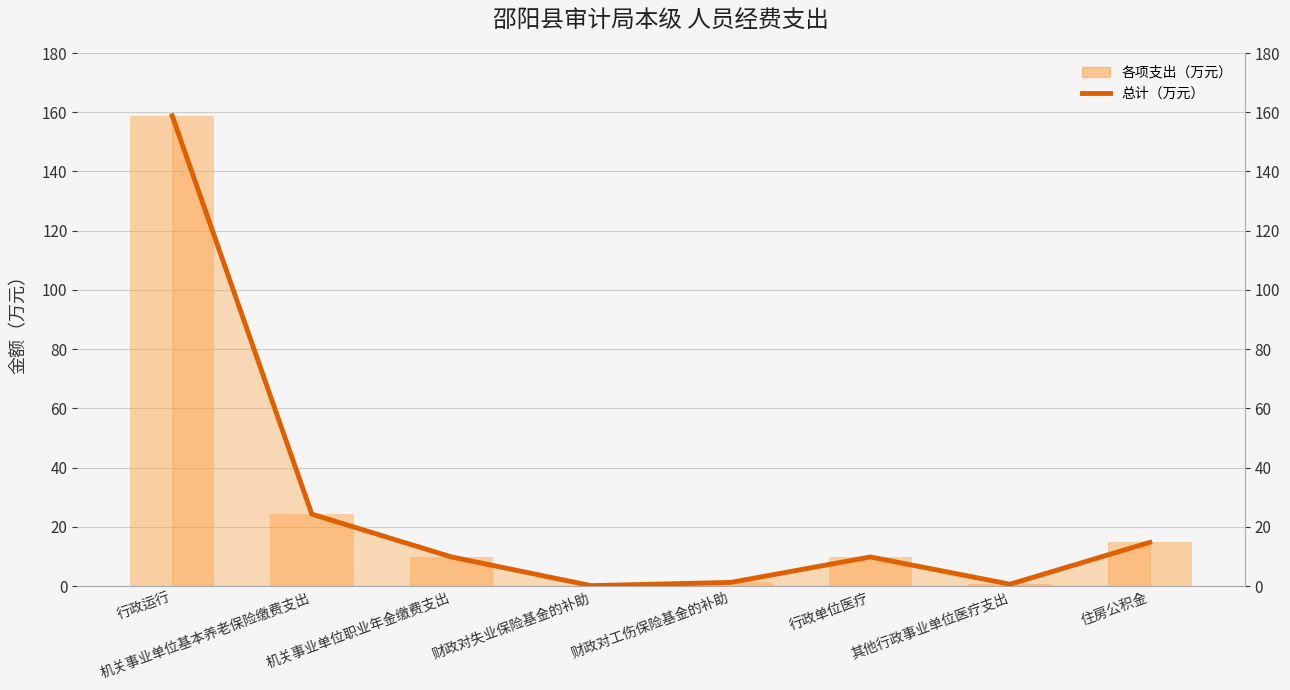

Reading left to right, what are all the values shown in this chart?

总计（万元）: 行政运行=158.8	机关事业单位基本养老保险缴费支出=24.3	机关事业单位职业年金缴费支出=9.8	财政对失业保险基金的补助=0.1	财政对工伤保险基金的补助=1.2	行政单位医疗=9.8	其他行政事业单位医疗支出=0.6	住房公积金=14.8
各项支出（万元）: 行政运行=158.8	机关事业单位基本养老保险缴费支出=24.3	机关事业单位职业年金缴费支出=9.8	财政对失业保险基金的补助=0.1	财政对工伤保险基金的补助=1.2	行政单位医疗=9.8	其他行政事业单位医疗支出=0.6	住房公积金=14.8